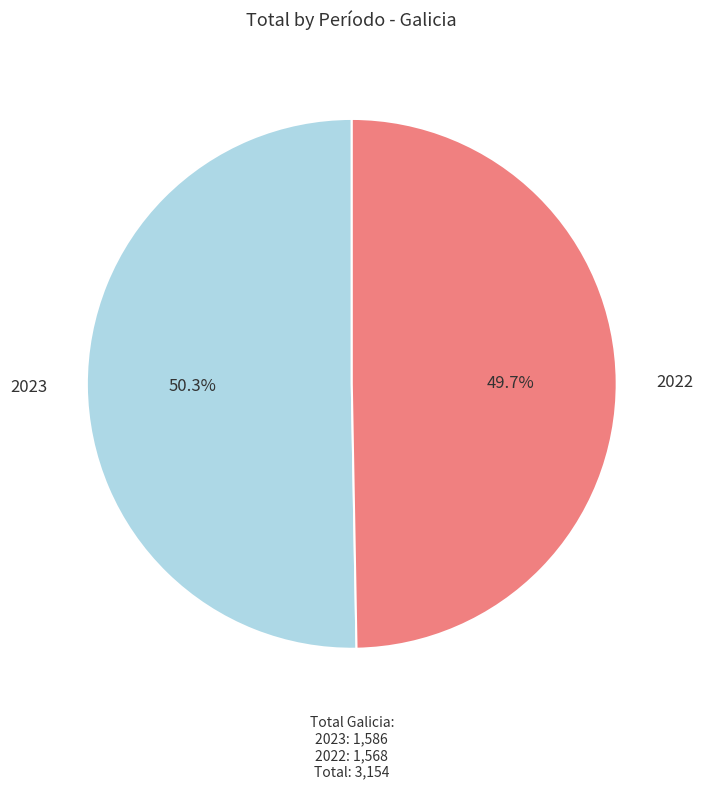

Is there any slice that represents more than half of the pie?

Yes